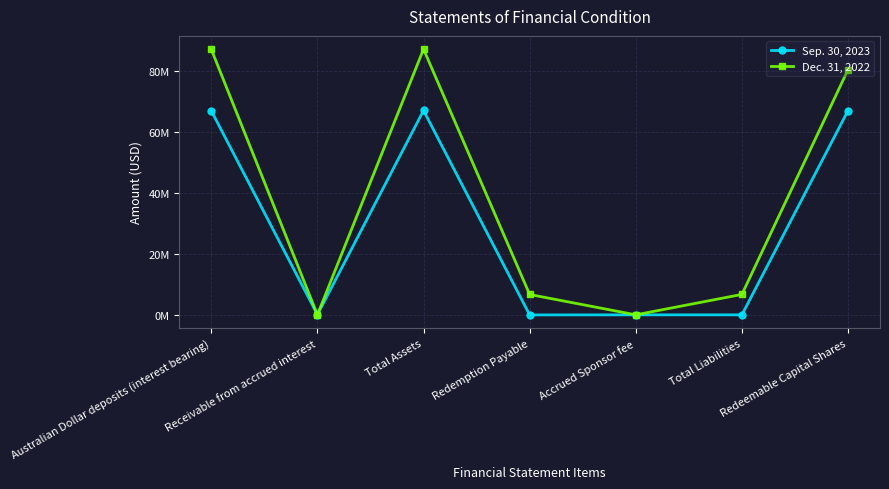

Is it true that Dec. 31, 2022 equals 87320105 at Total Assets?

True